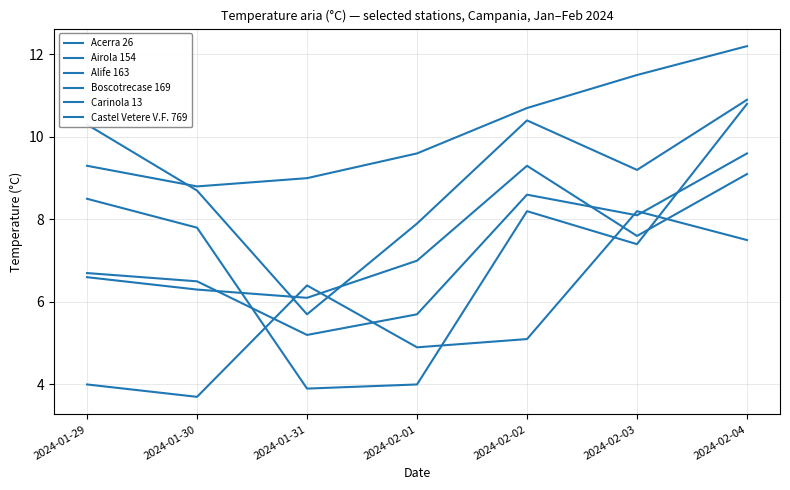

The value of Alife 163 at 2024-01-31 is 8.0. True or false?

False